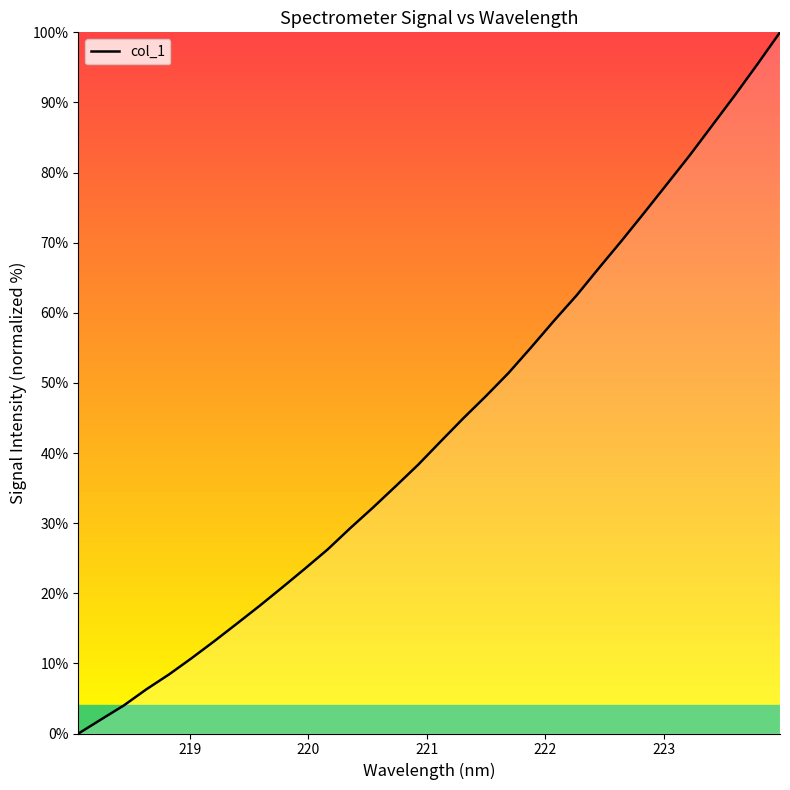

What is the difference between the maximum and minimum values?

100.0